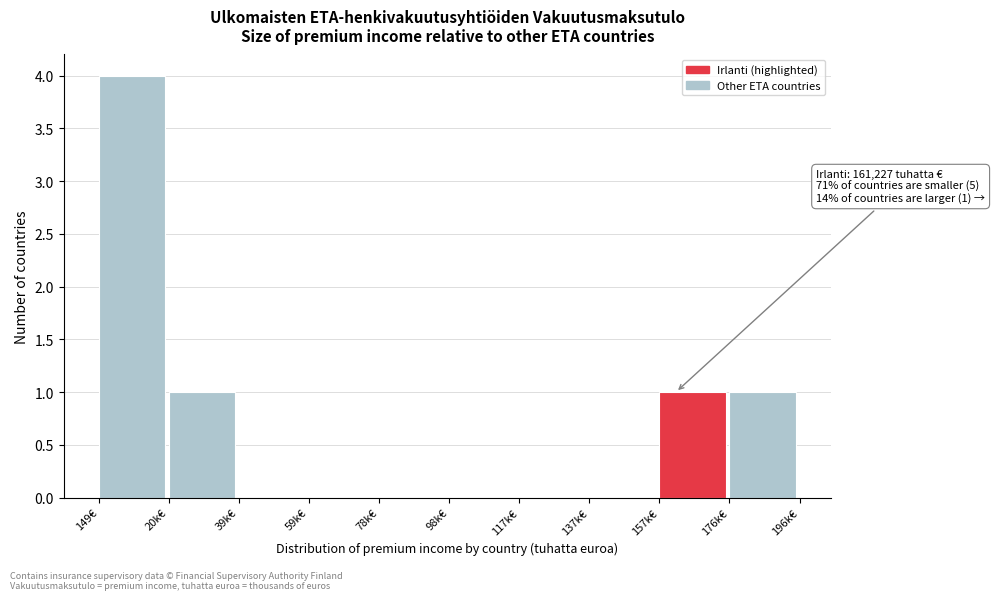

Reading right to left, list all the values displayed in this chart.

176k€=1	157k€=1	137k€=0	117k€=0	98k€=0	78k€=0	59k€=0	39k€=0	20k€=1	149€=4